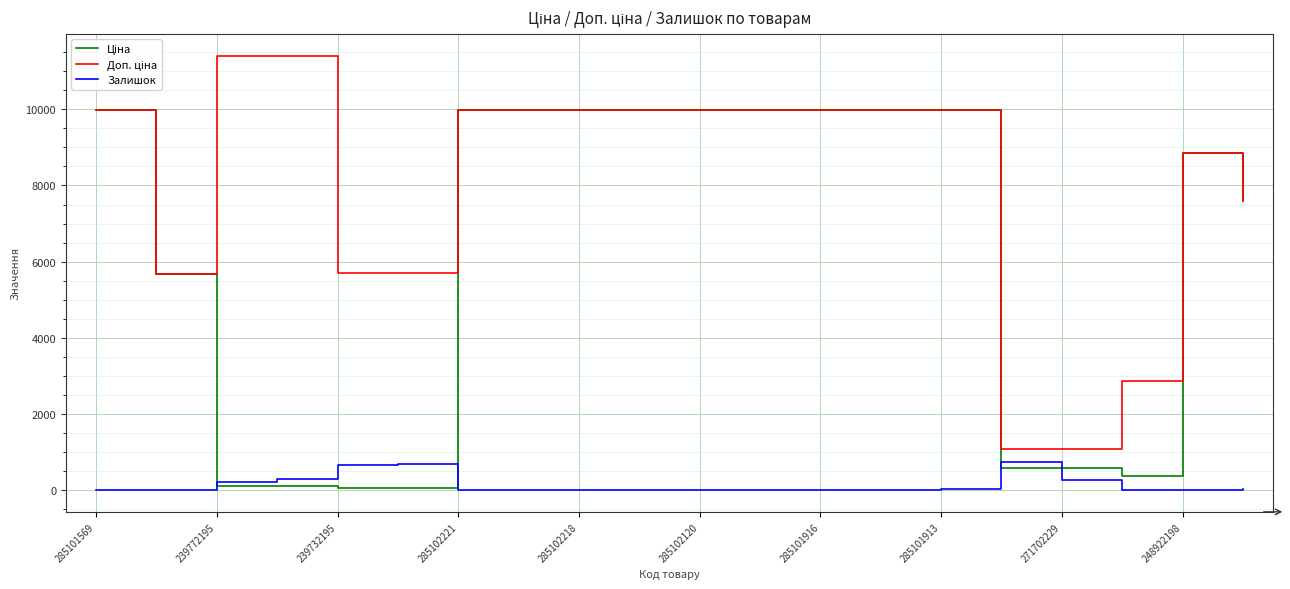

What is the difference between the maximum and minimum values in the Залишок series?

736.0